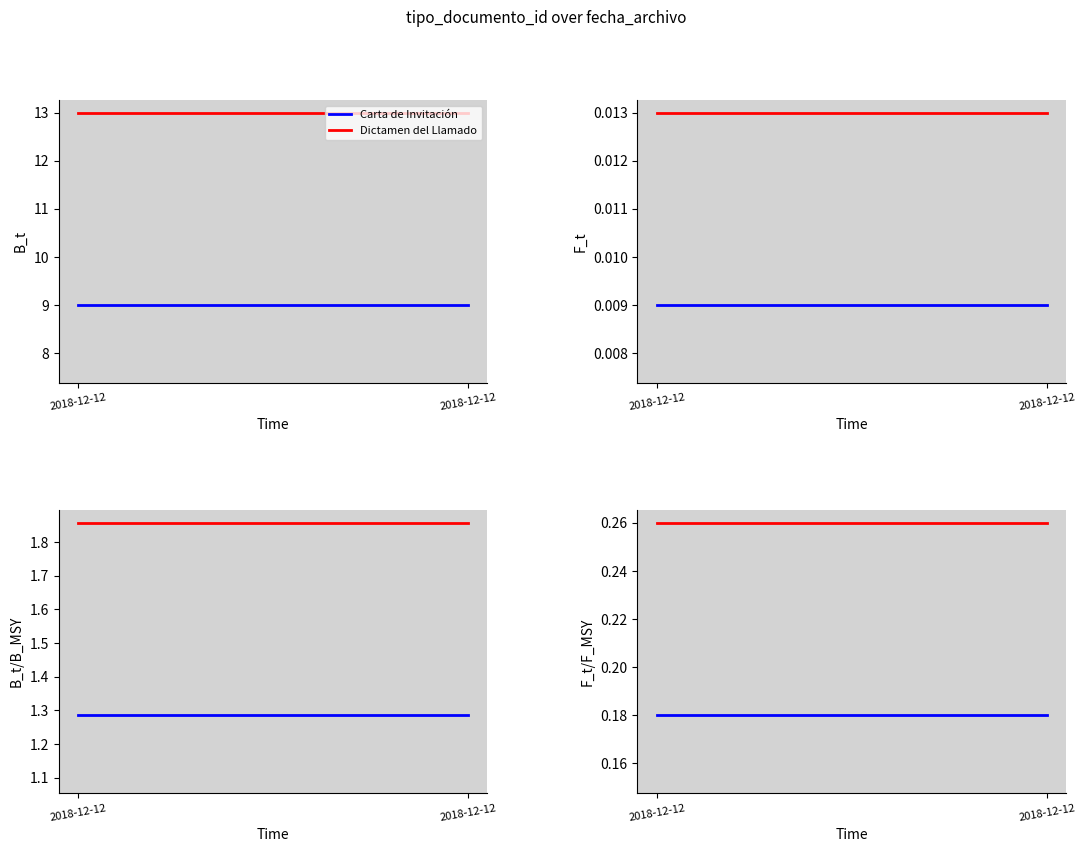

Is it true that Dictamen del Llamado equals 0.4 at 2018-12-12?

False